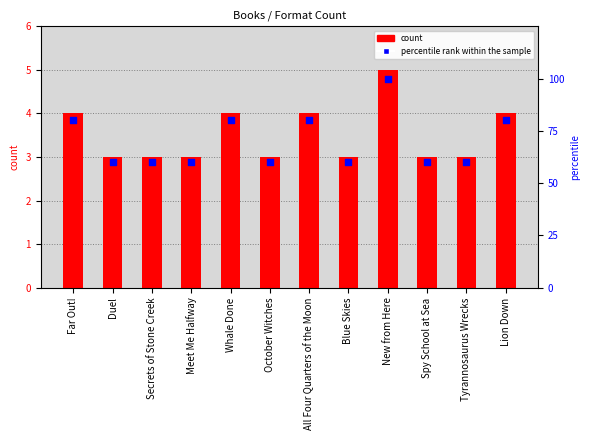

Is the value of percentile rank within the sample at Meet Me Halfway greater than the value of count at Far Out!?

Yes